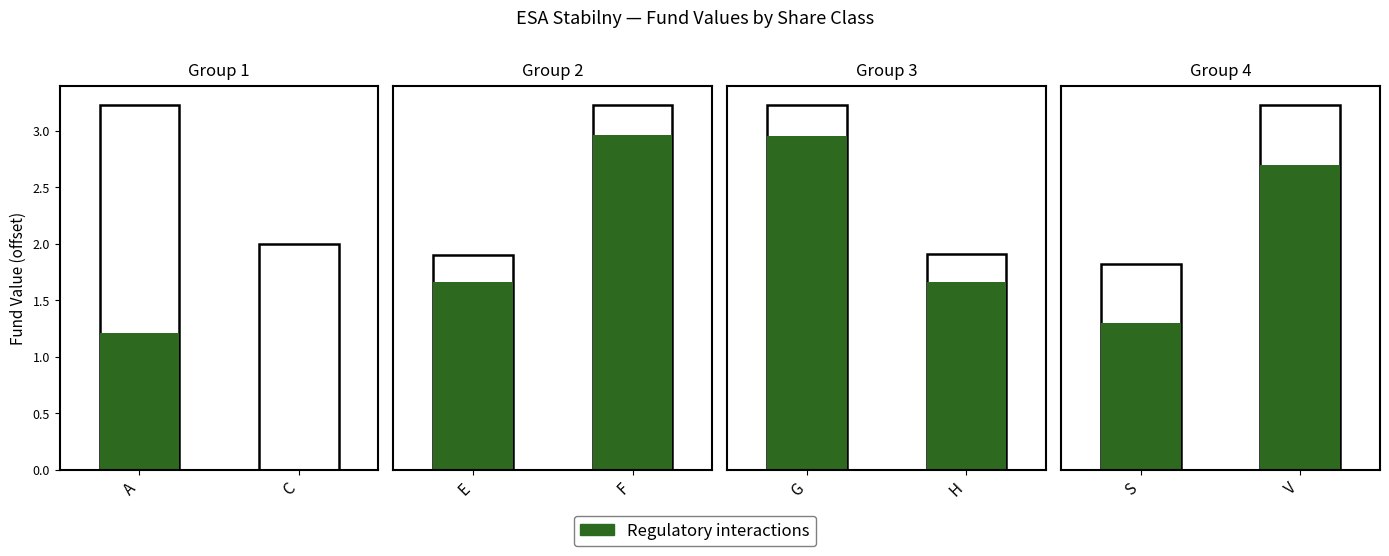

Rank the series at S from highest to lowest value.

Total, Regulatory interactions